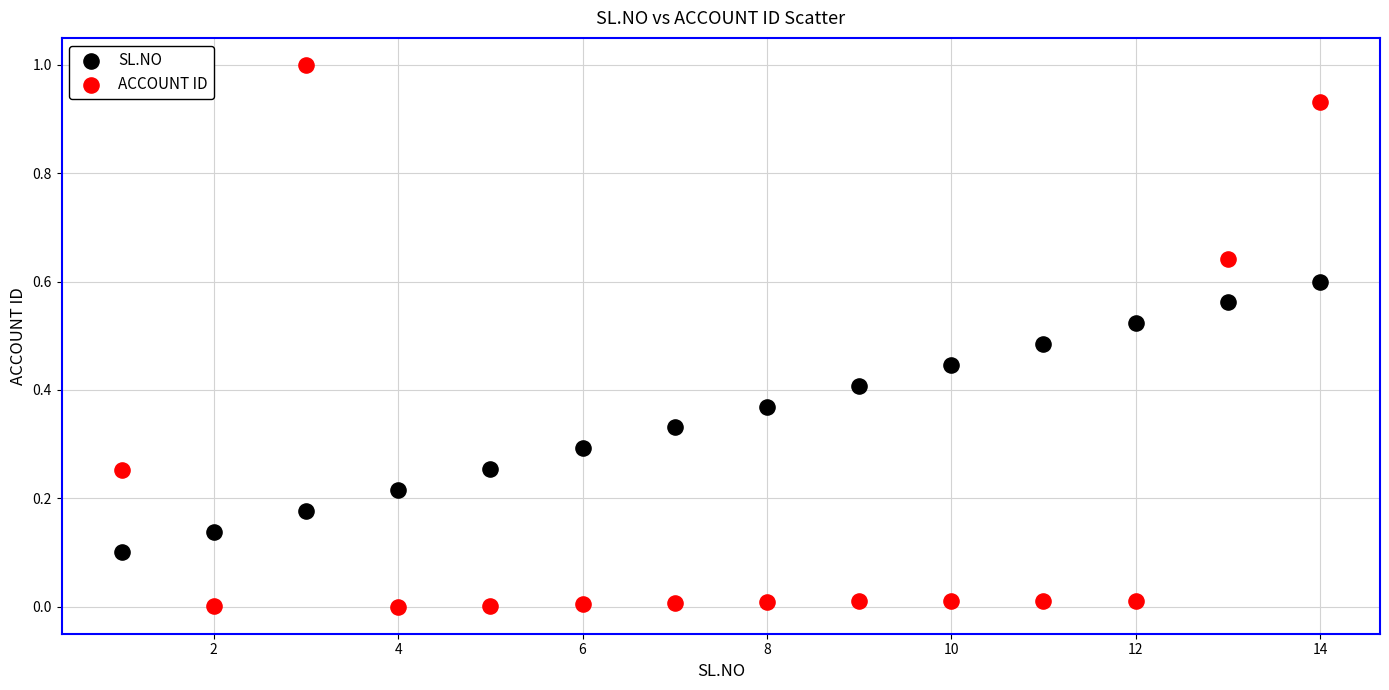

Which series reaches the minimum Y coordinate?

ACCOUNT ID